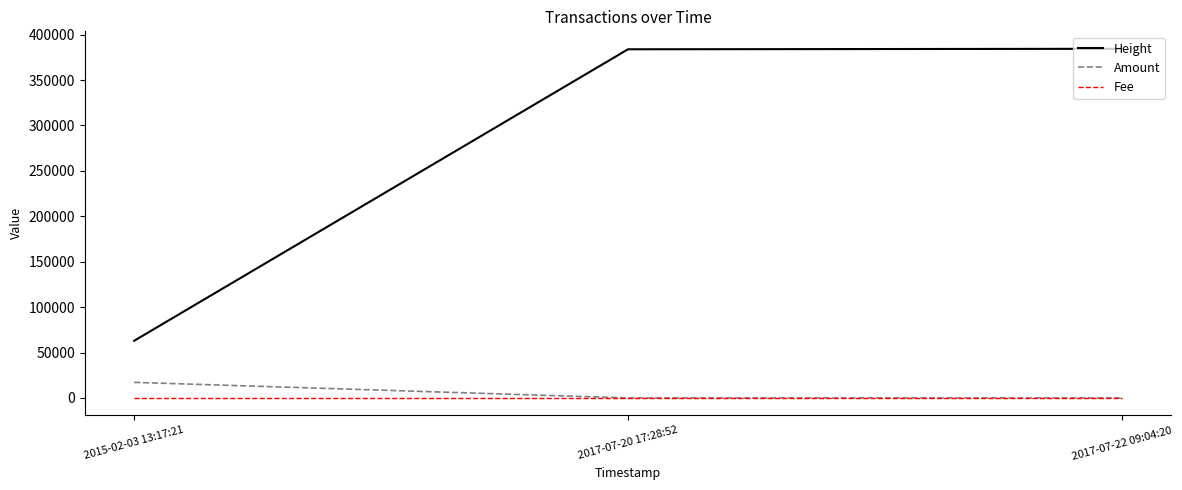

What is the highest value of the Height series?

384392